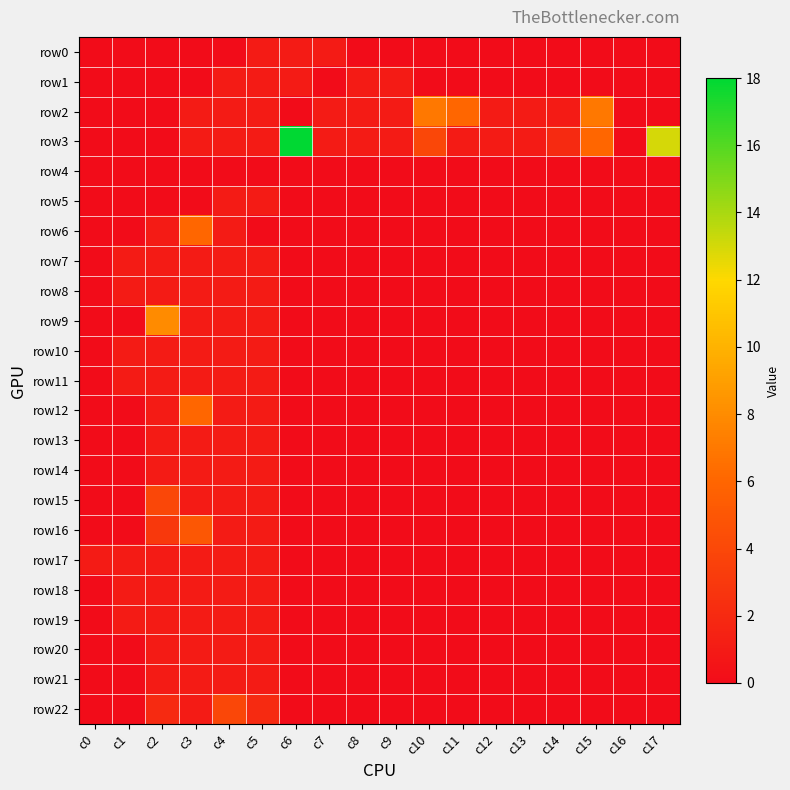

At which category does the chart reach its peak across all series?

c6